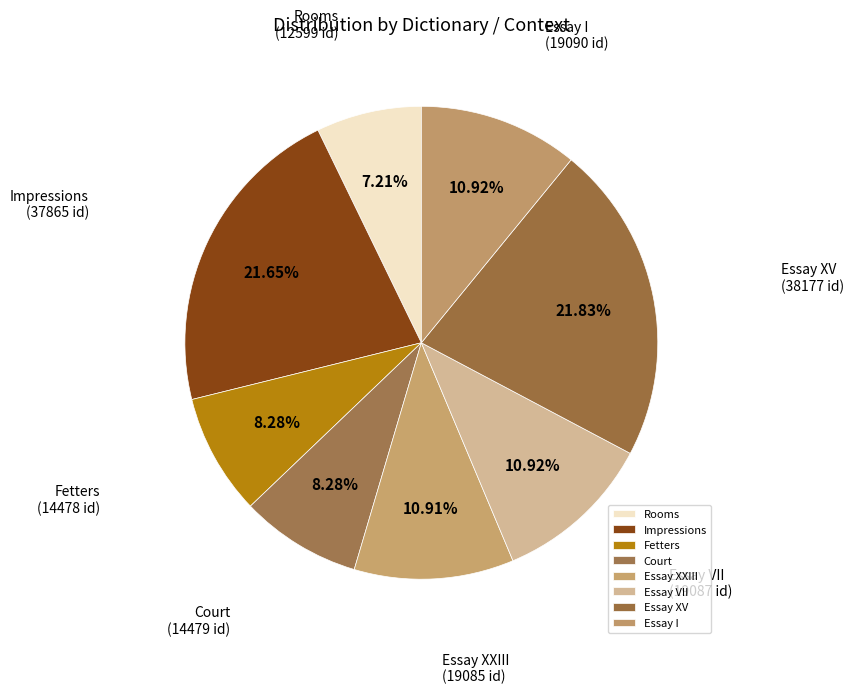

Does any single category account for the majority?

No